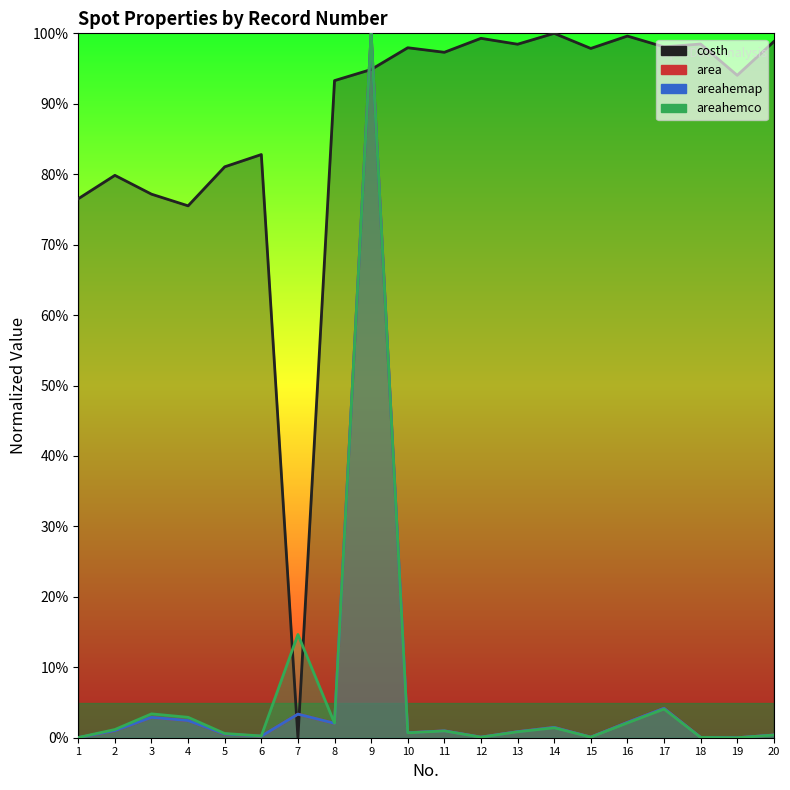

Which series has the largest range (max minus min)?

costh